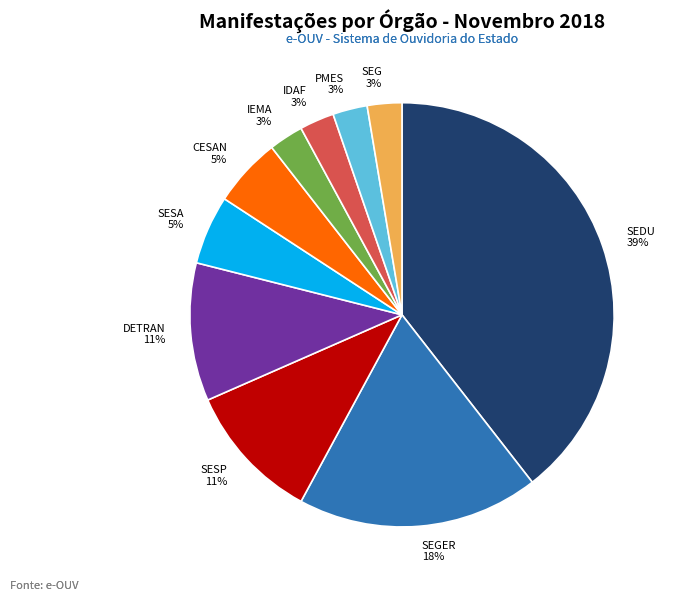

Does any single category account for the majority?

No